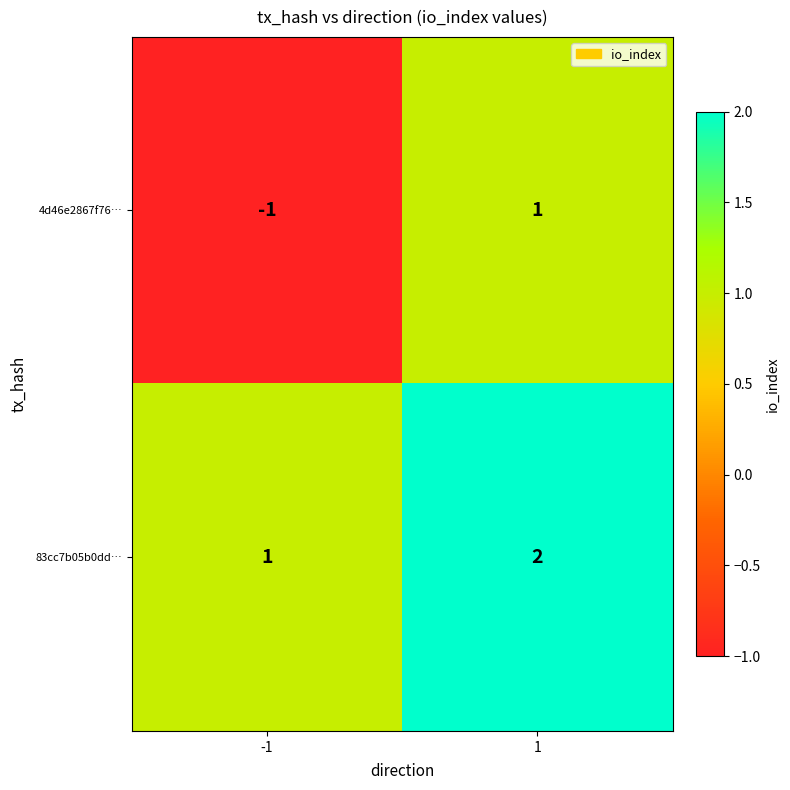

Which series changed the most between -1 and 1?

4d46e2867f76…